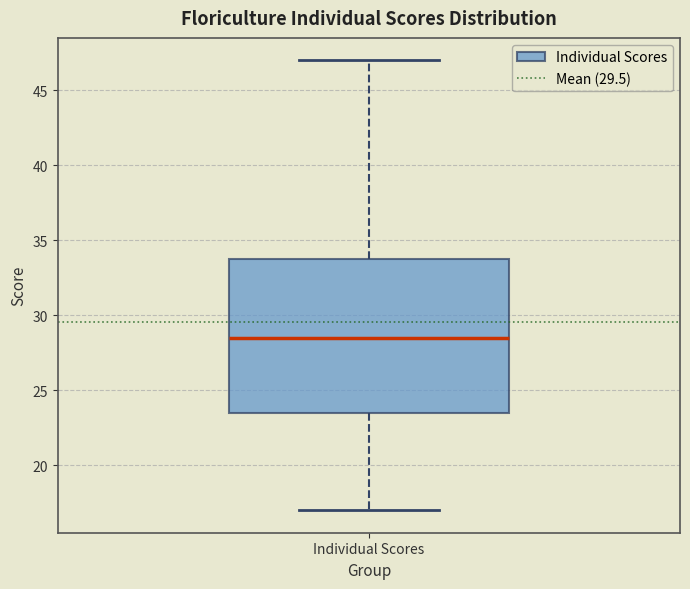

Transcribe this box plot: give where the median line is, the range the box spans, and where the two whiskers end, as read against the y-axis. The values are not printed on the chart, so give them approximately, as read against the axis.

median 28.5, box 23.5 to 34.0, whiskers 17.0 to 47.0